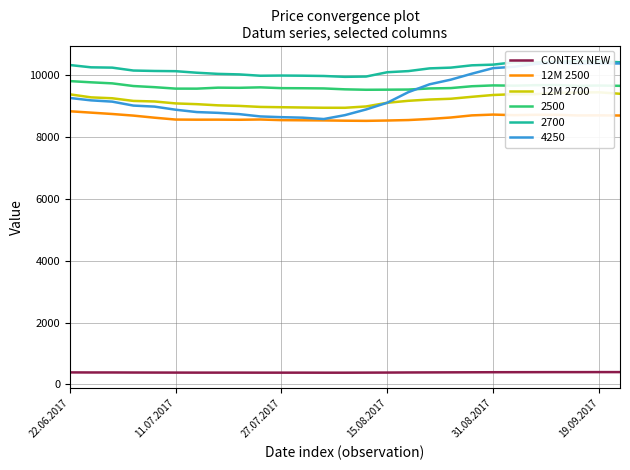

True or false: CONTEX NEW has more than 0 points higher than both neighbors.

False